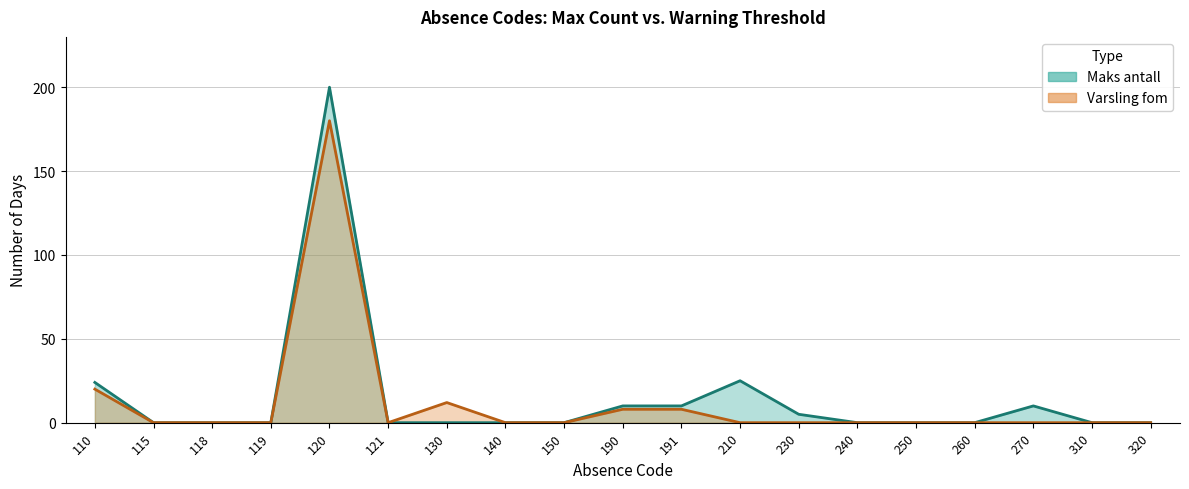

At which category is the sum across all series the highest?

120